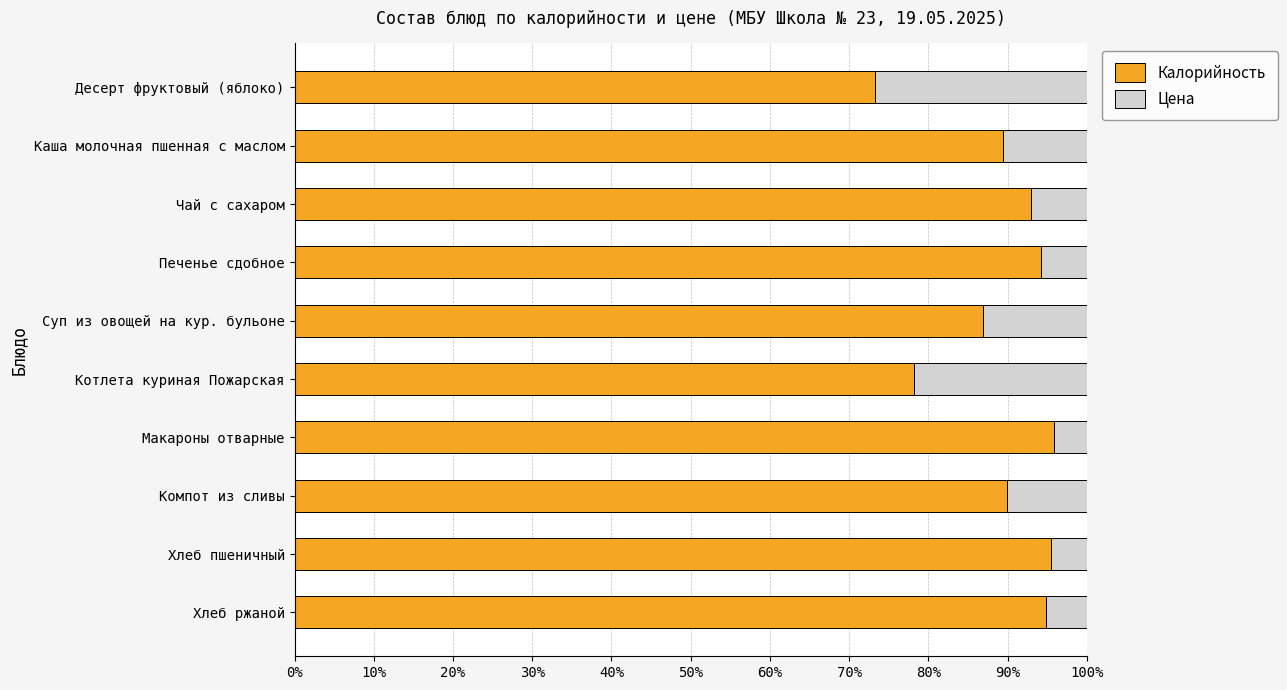

What is the average value of the Калорийность series?

89.1